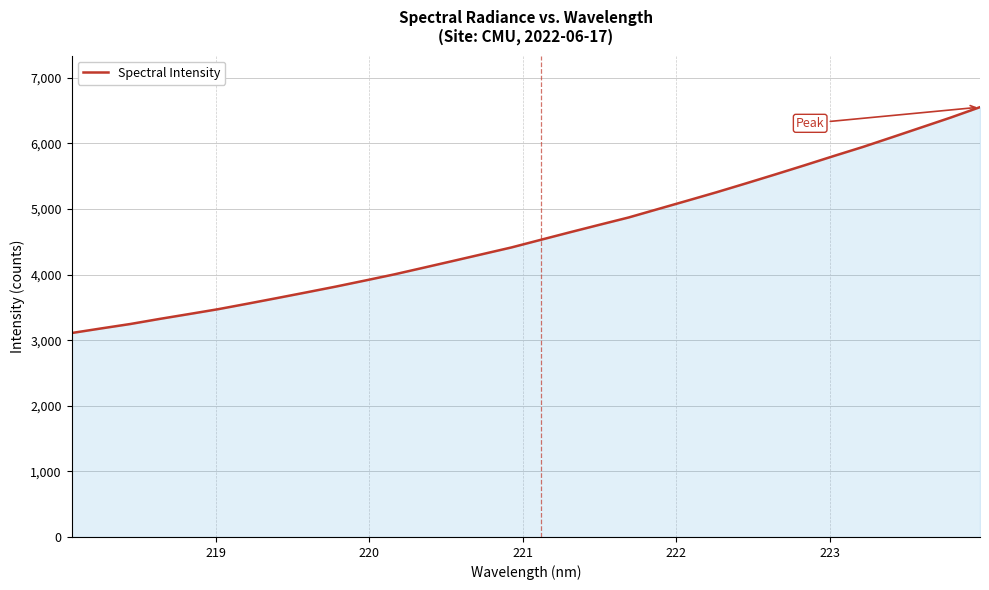

What is the difference between the maximum and minimum values?

3444.5